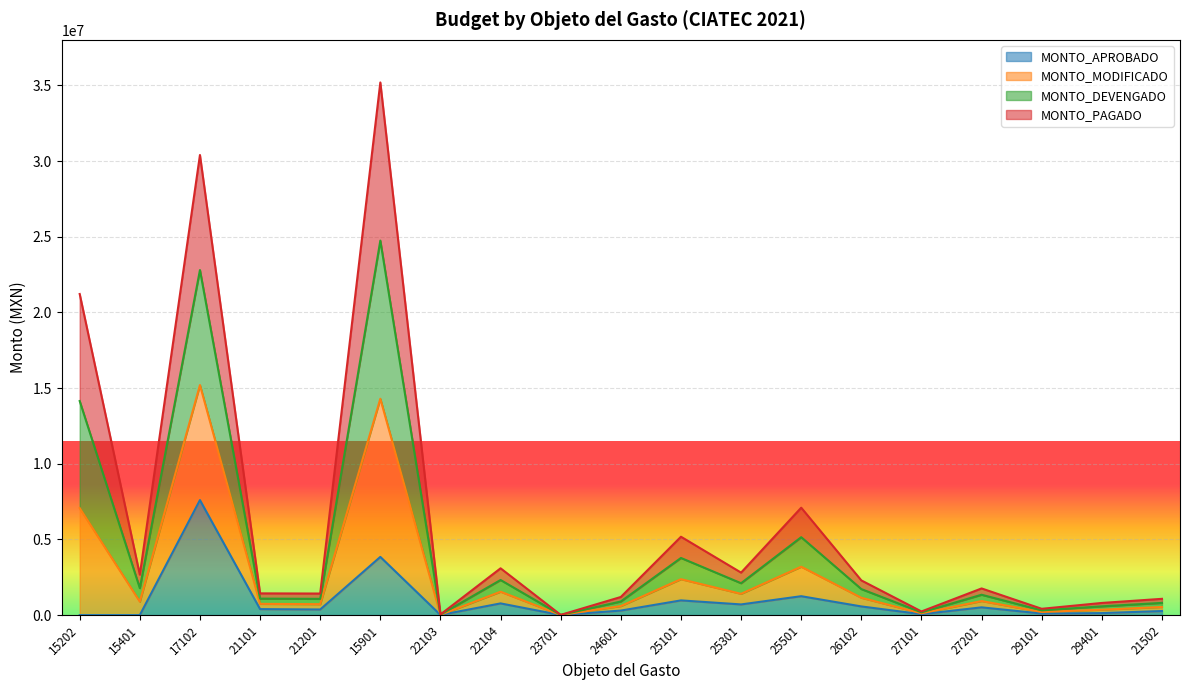

What is the total value across all series at 26102?

4585704